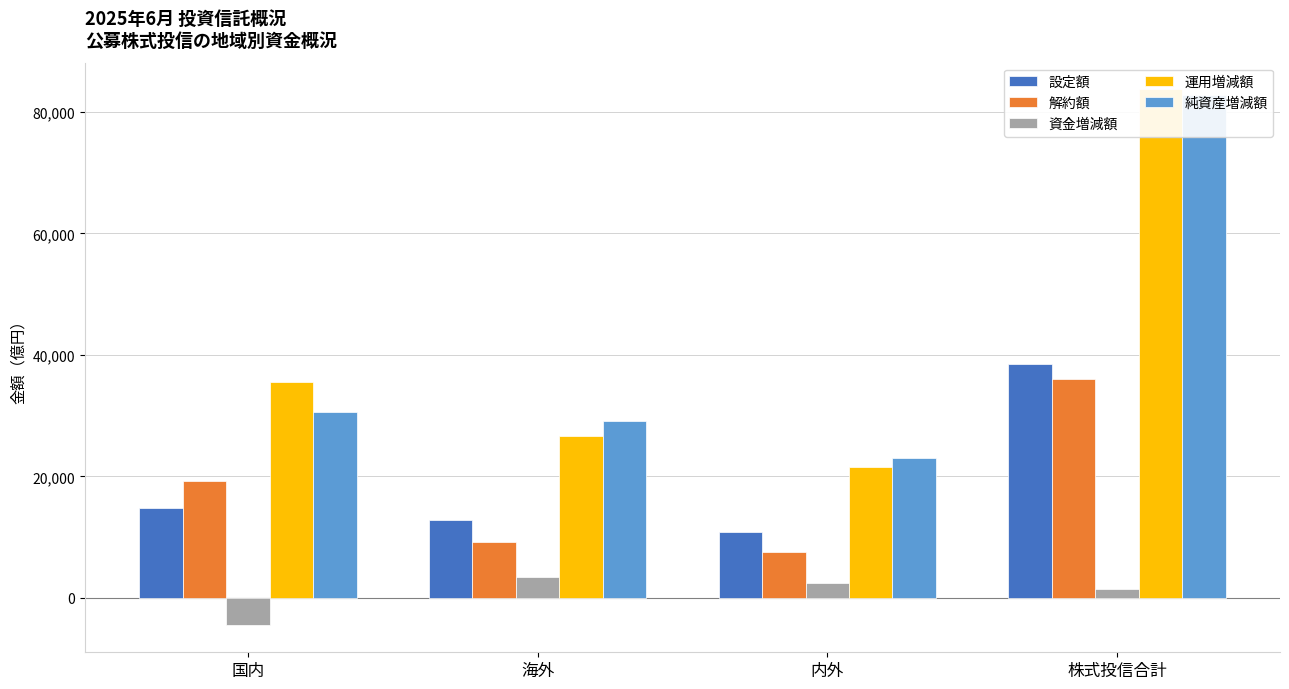

What is the label of the 4th bar from the left?

株式投信合計